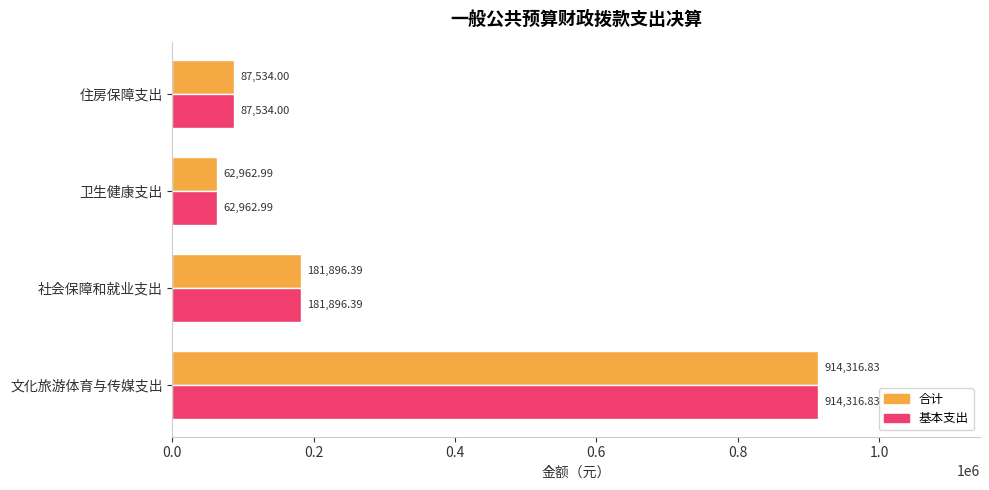

At which label is 基本支出 closest to 488639?

社会保障和就业支出